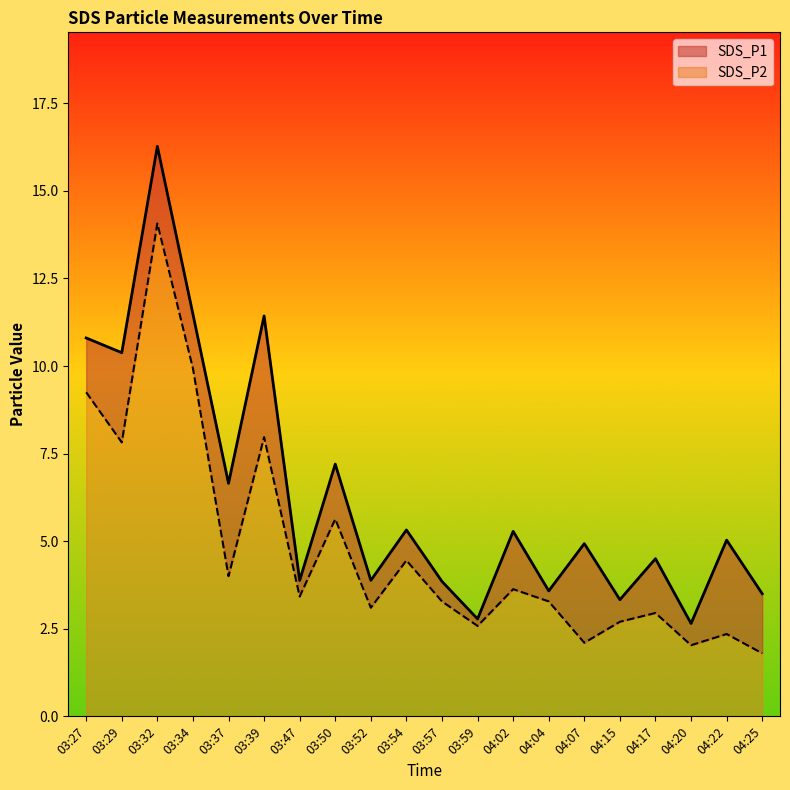

Is it true that SDS_P1 equals 5.3 at 03:54?

True